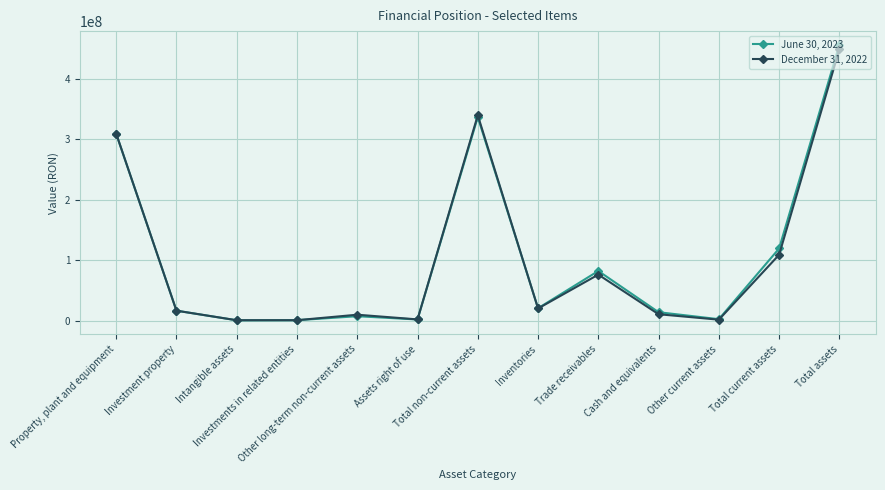

Rank the series by their average value, from lowest to highest.

December 31, 2022, June 30, 2023